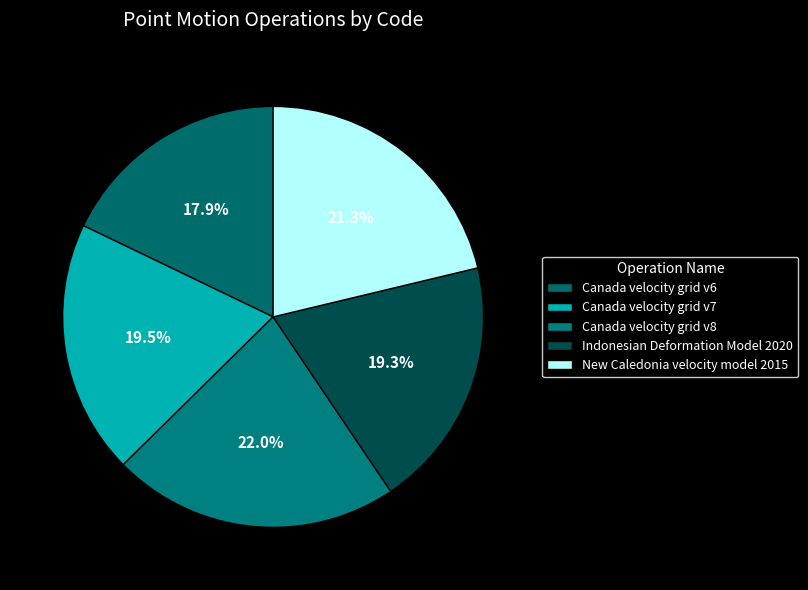

How many segments does this pie chart have?

5